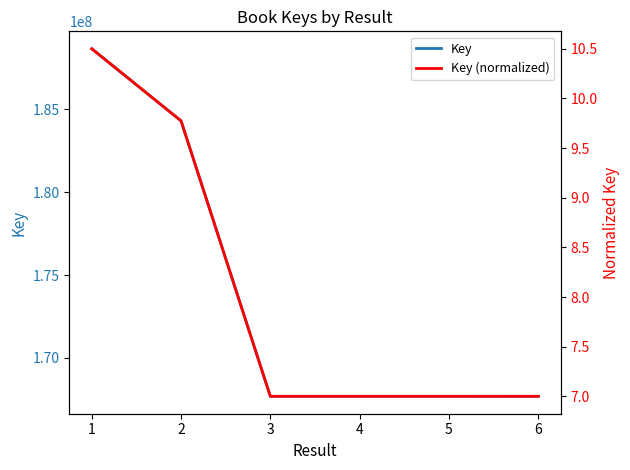

True or false: Key has a value of 269105490.6 at 1.

False